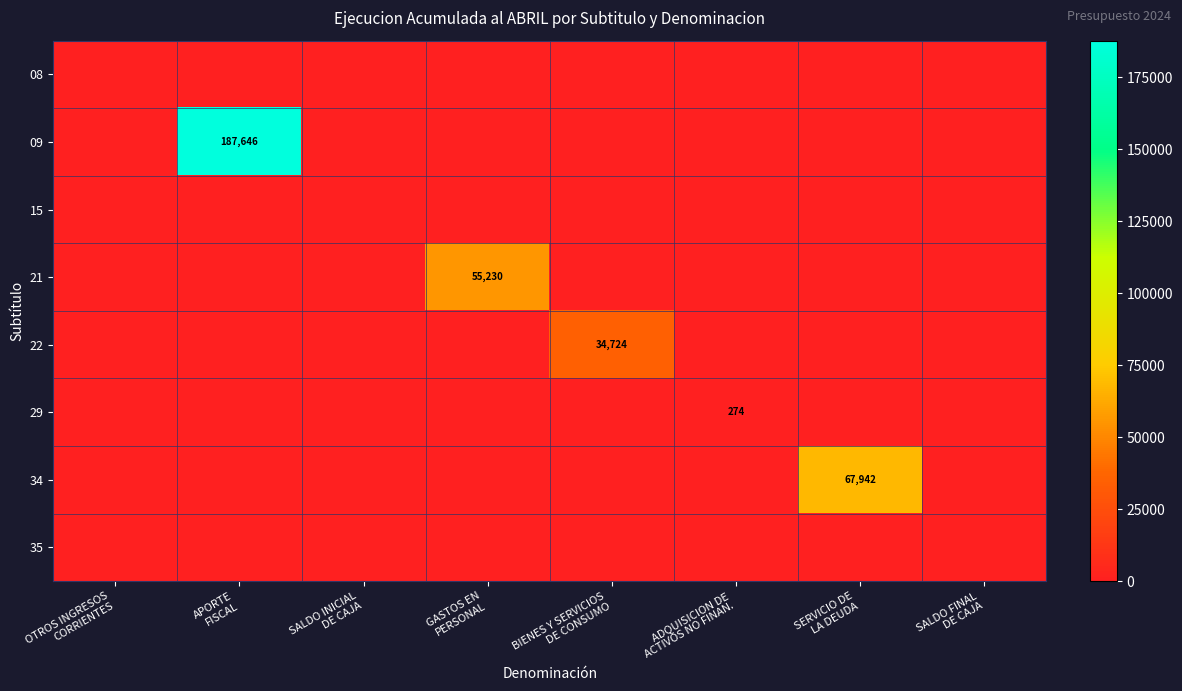

List the series in order of their peak value, lowest first.

08, 15, 35, 29, 22, 21, 34, 09